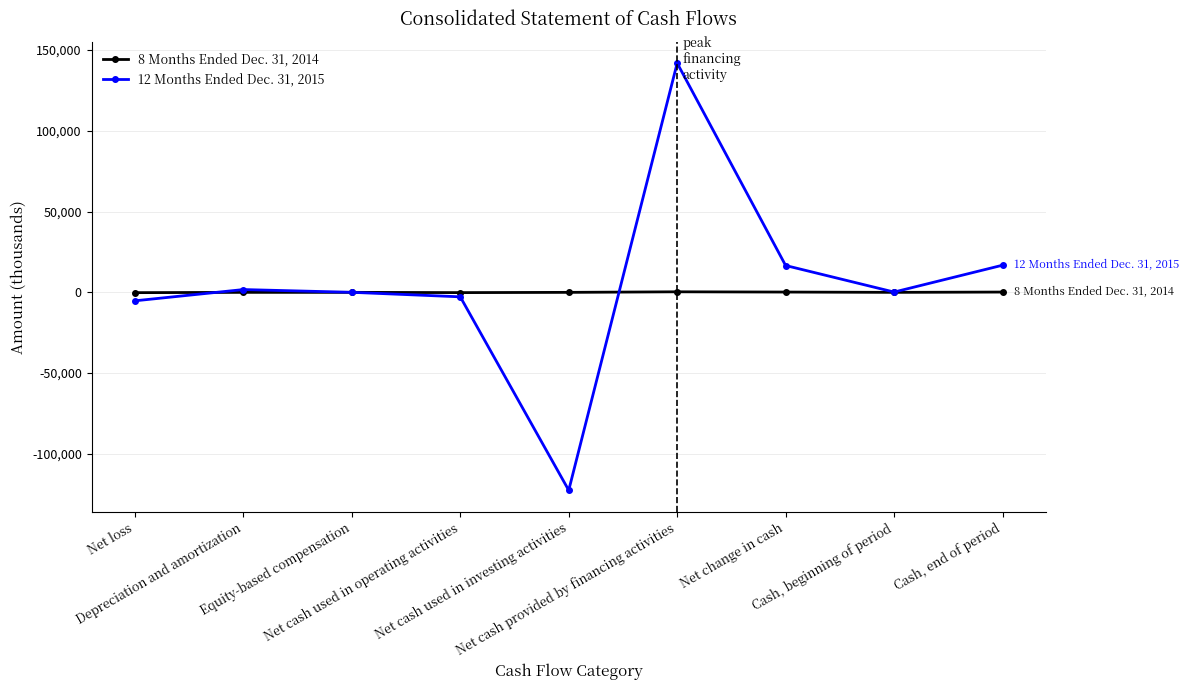

Between Depreciation and amortization and Cash, end of period, which series saw the biggest shift?

12 Months Ended Dec. 31, 2015